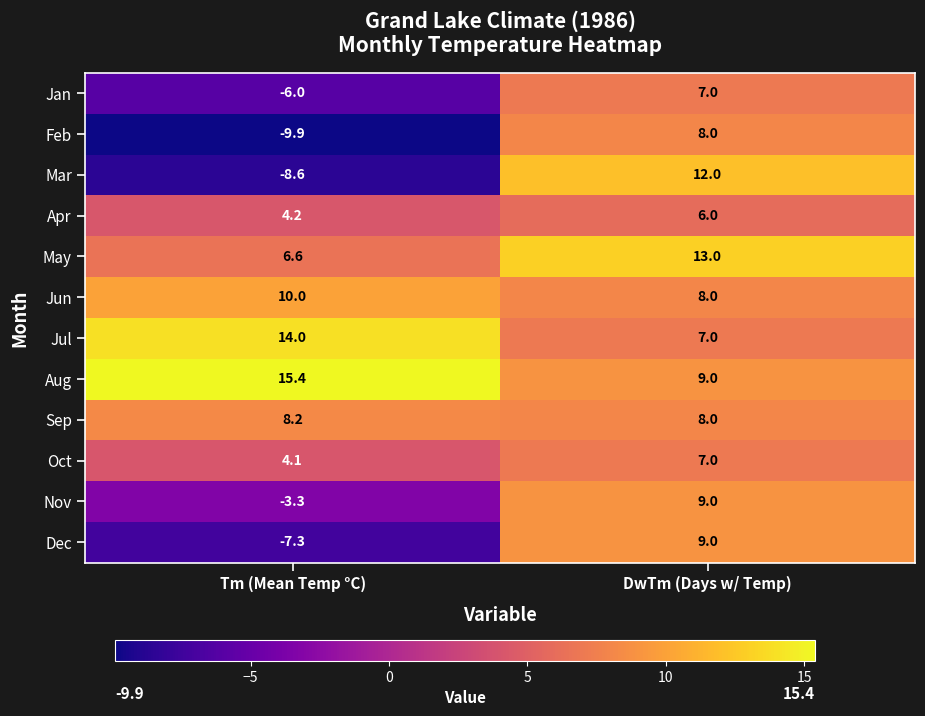

How many negative values does the Dec series have?

1